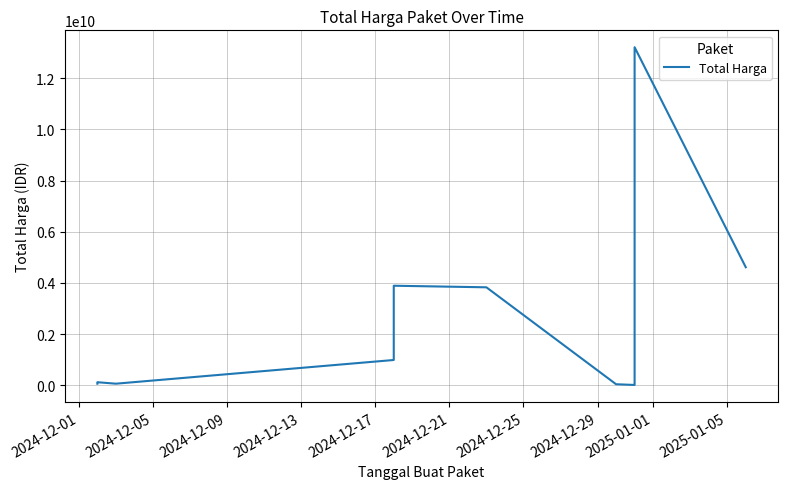

Between 2025-01-01 and 2024-12-17, which is larger?

2025-01-01